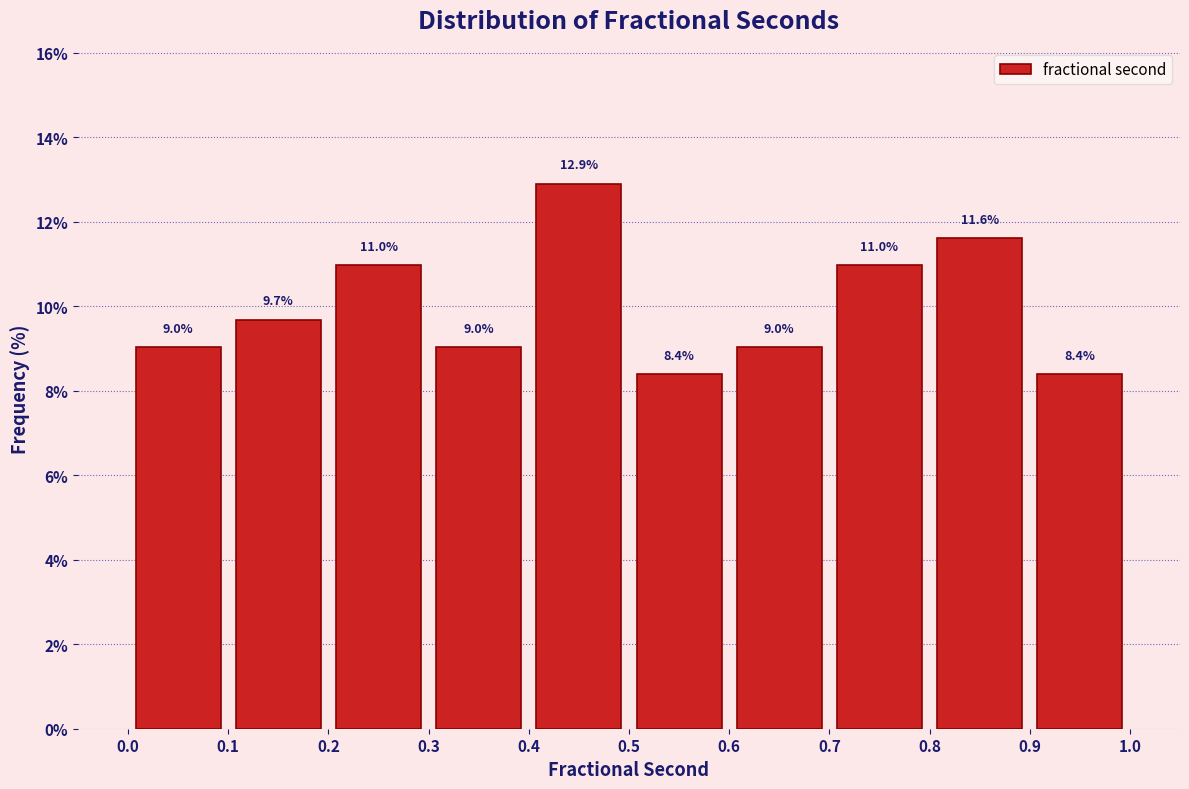

Which range on the x-axis has the tallest bar?

0.4 to 0.5